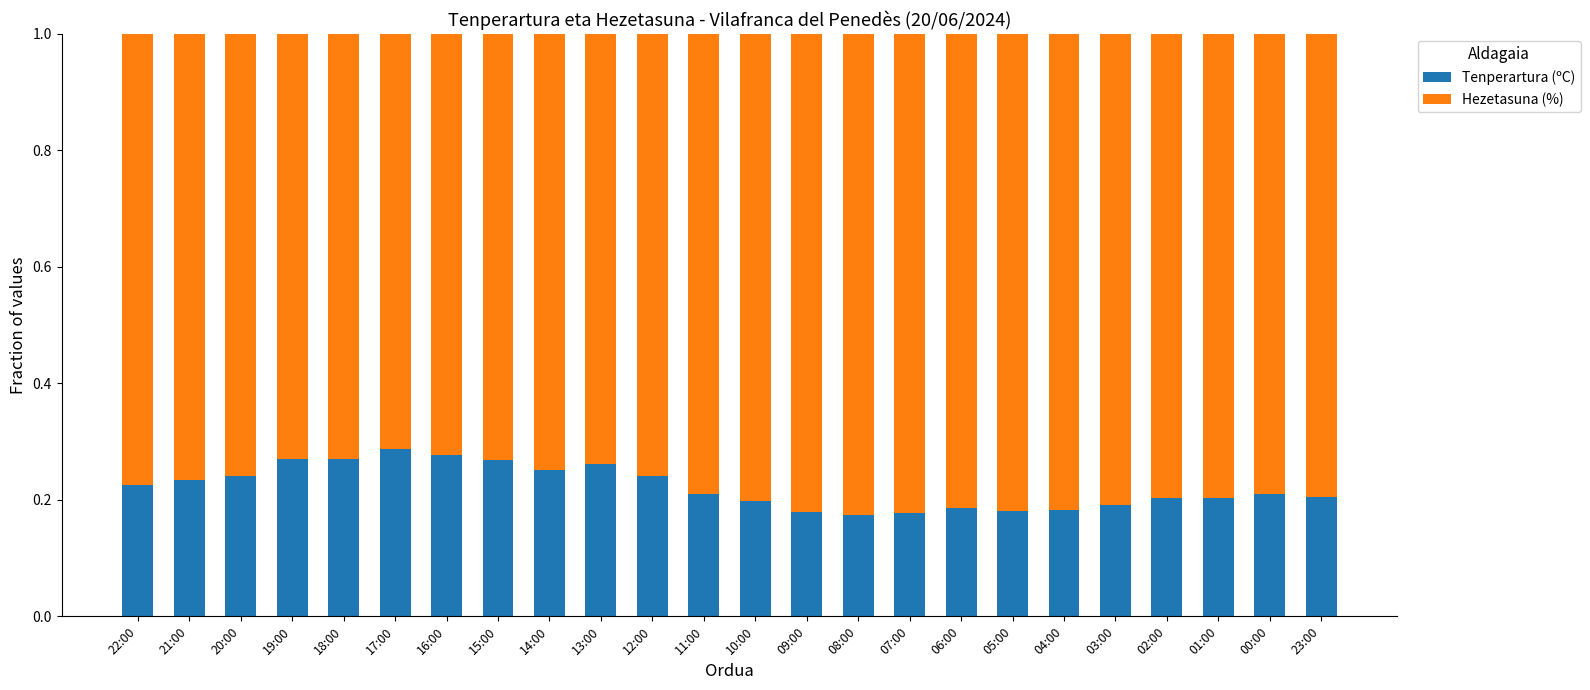

Does the chart contain any negative values?

No